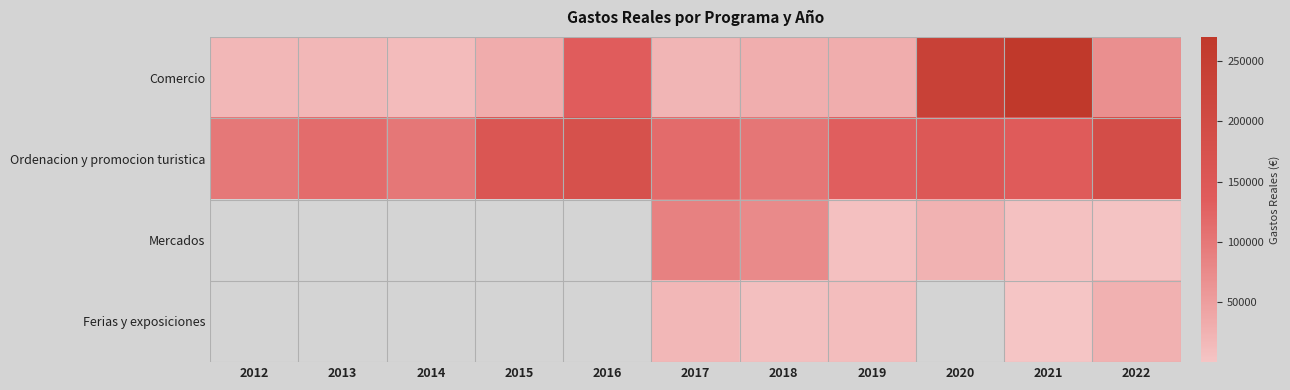

The Mercados series shows 106156.9 at 2018. True or false?

False